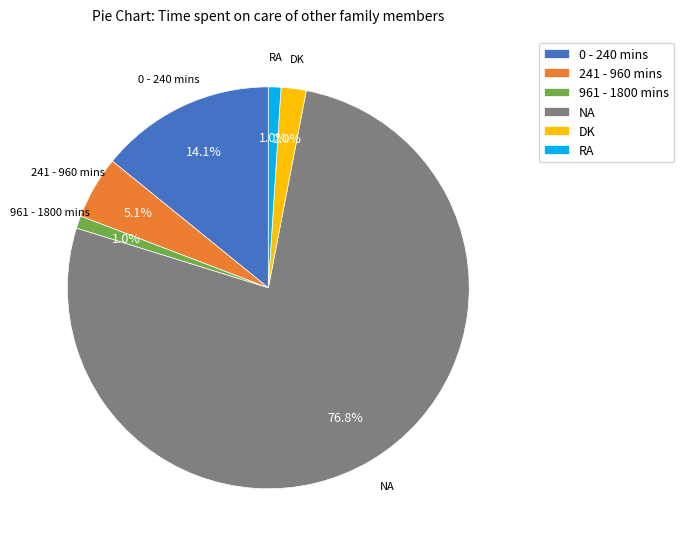

Combined, what portion of the pie is NA and RA?

77.8%